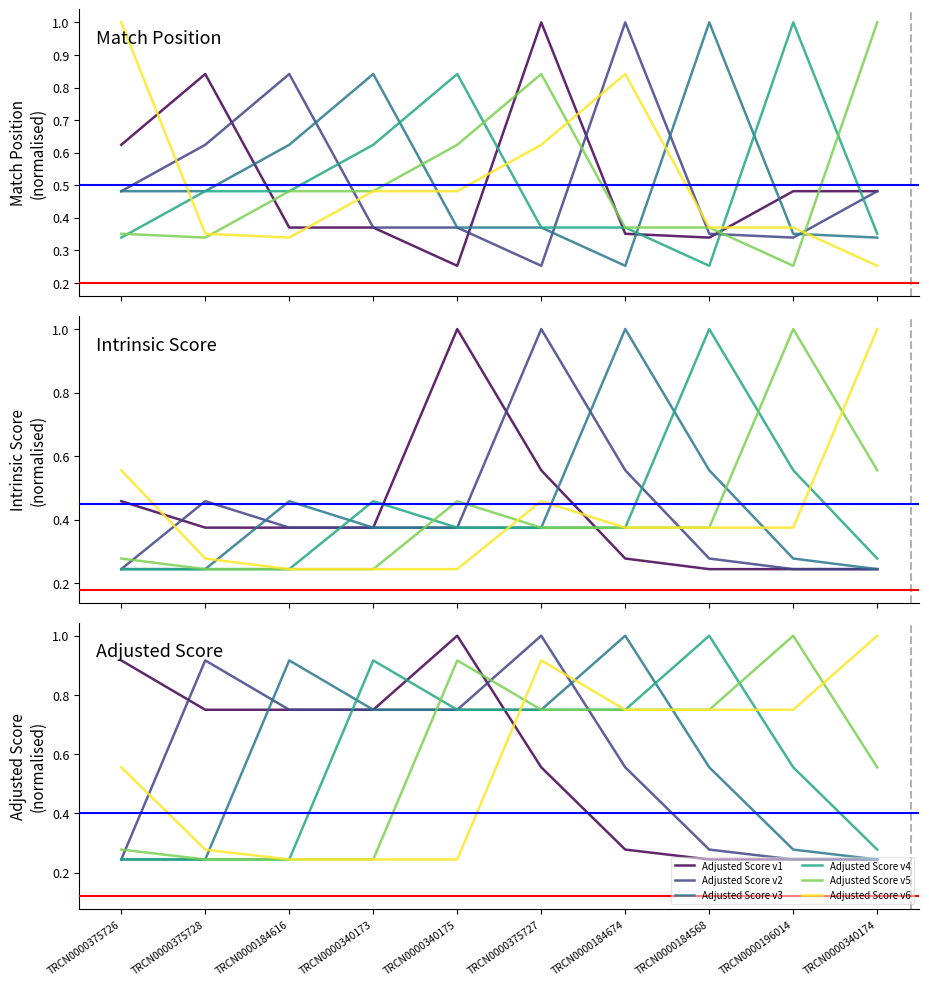

The value of Intrinsic Score at TRCN0000375728 is 0.4. True or false?

True